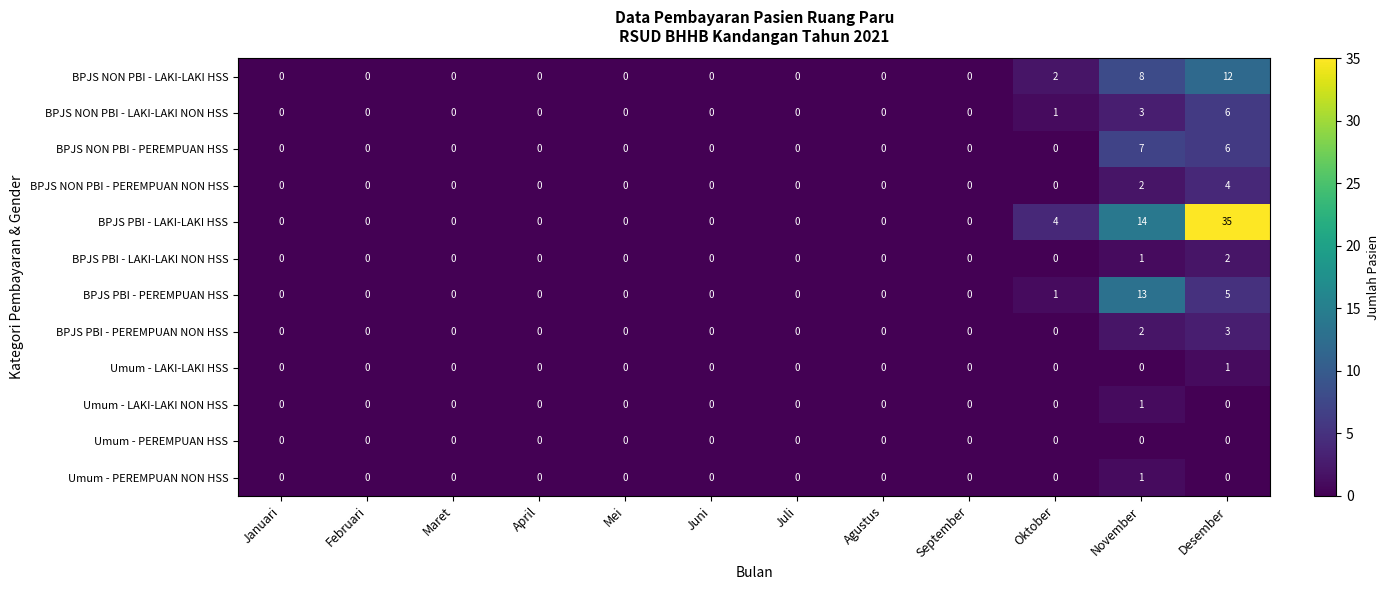

At which category is the sum across all series the highest?

Desember